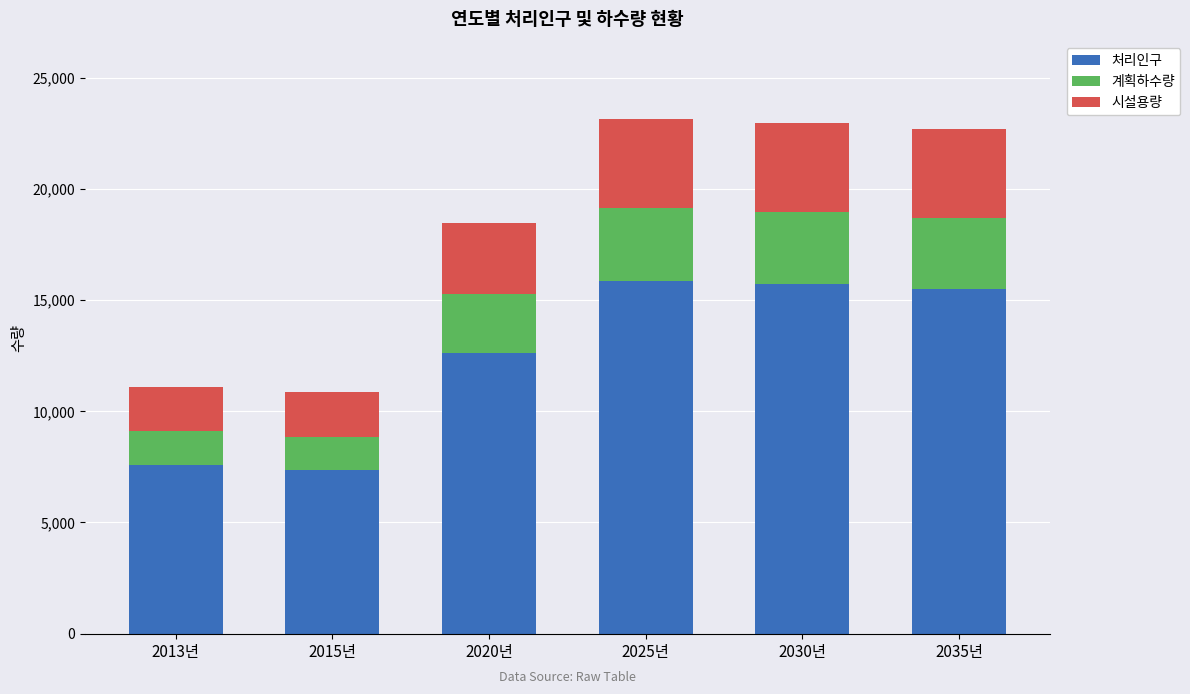

The 처리인구 series shows 5007 at 2020년. True or false?

False